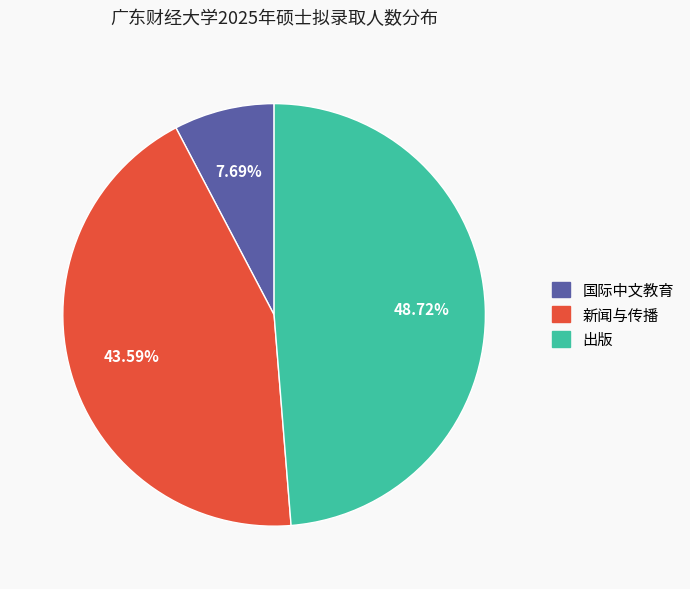

Combined, what portion of the pie is 出版 and 国际中文教育?

56.4%